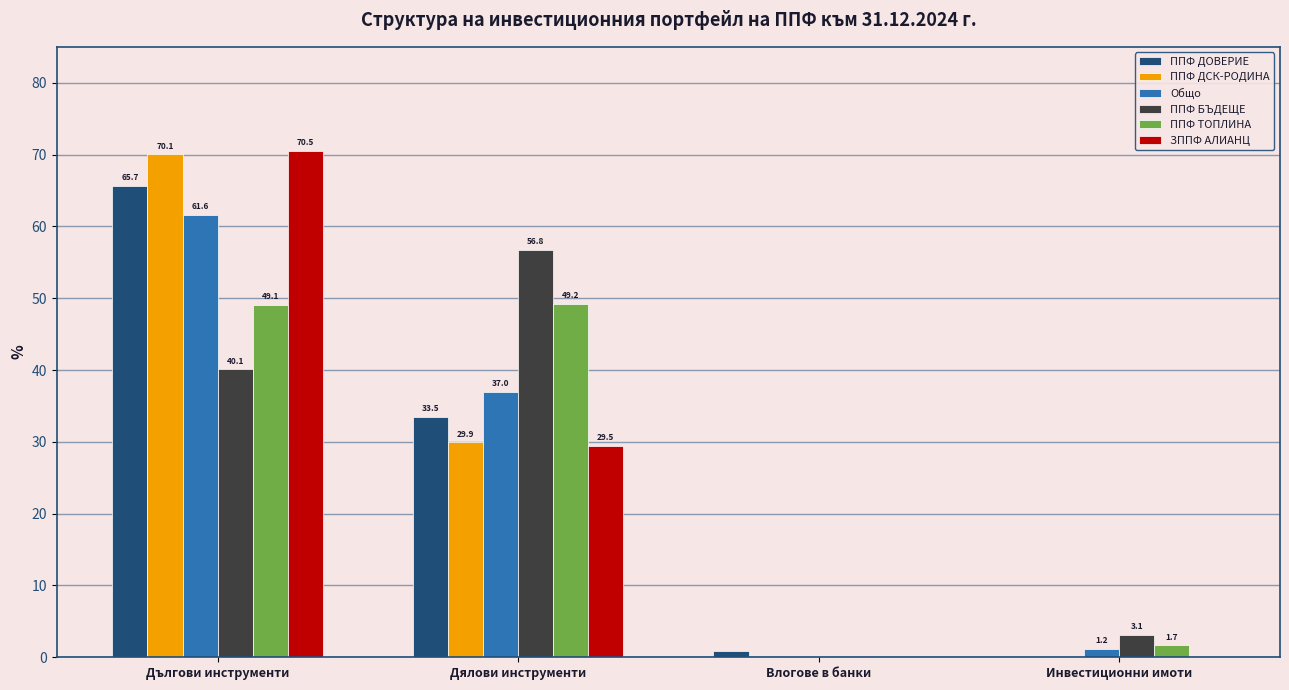

What is the sum of all ППФ БЪДЕЩЕ values?

100.0